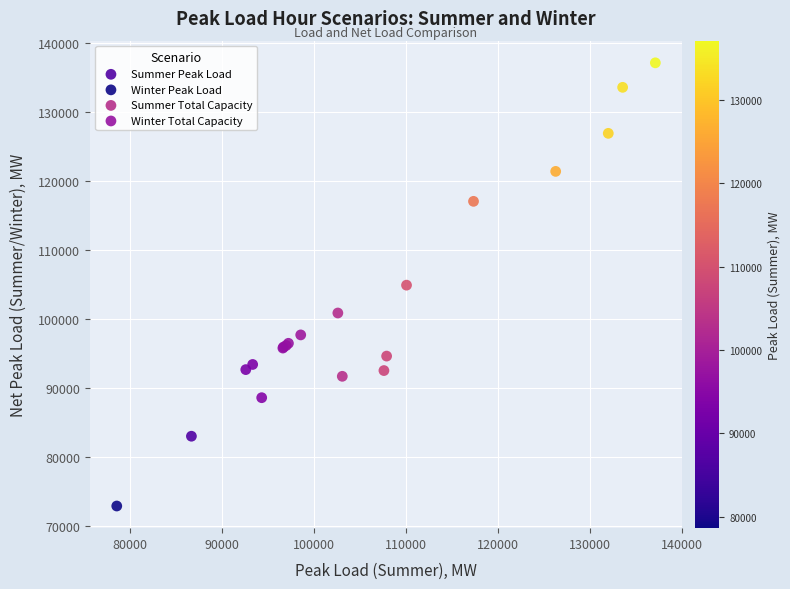

Which series contains the lowest Y value?

Winter Peak Load